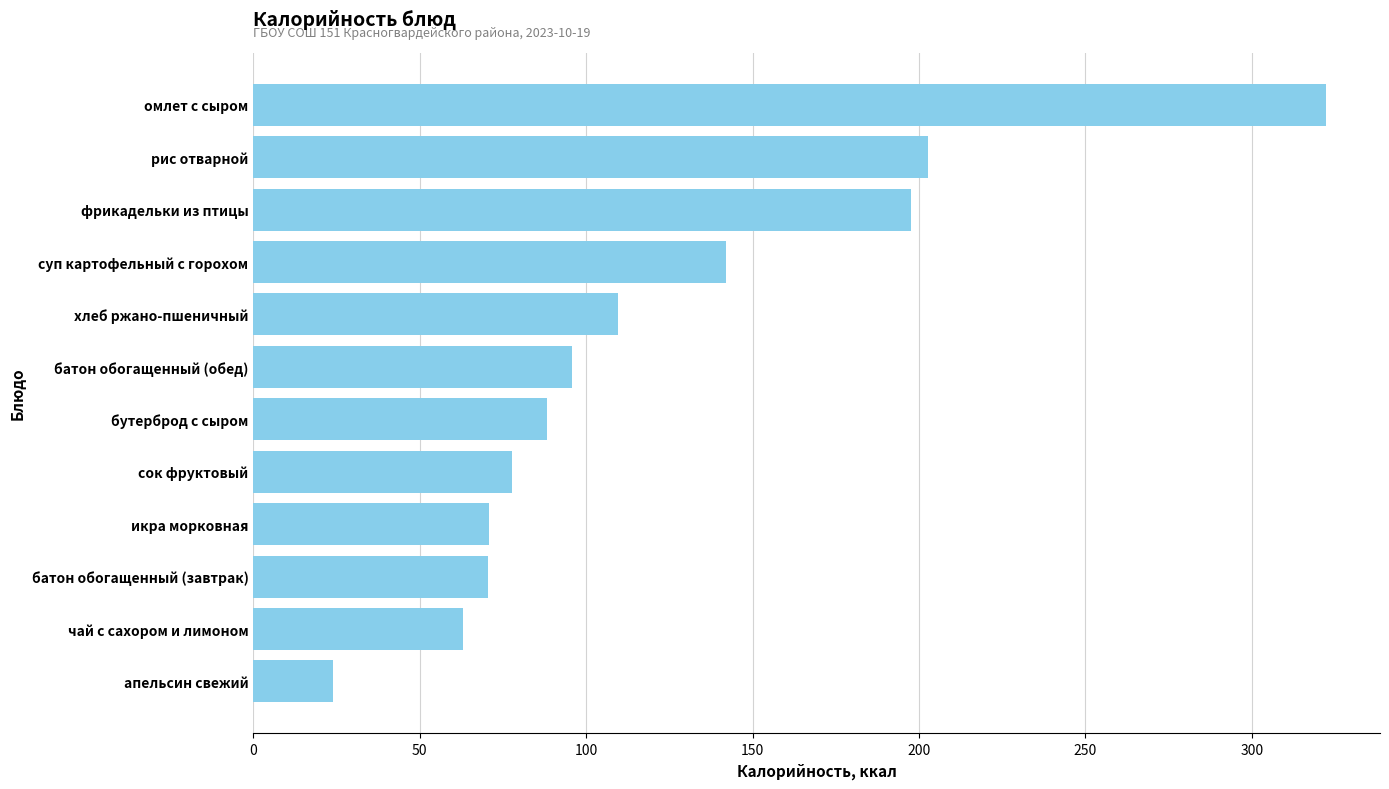

Is it true that the value at суп картофельный с горохом is 85.2?

False